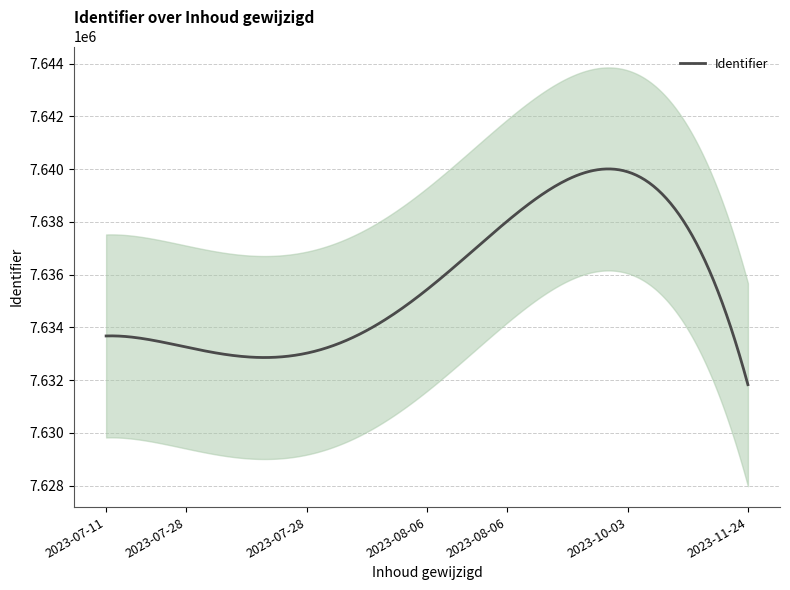

How many data points are less than 7633431?

8